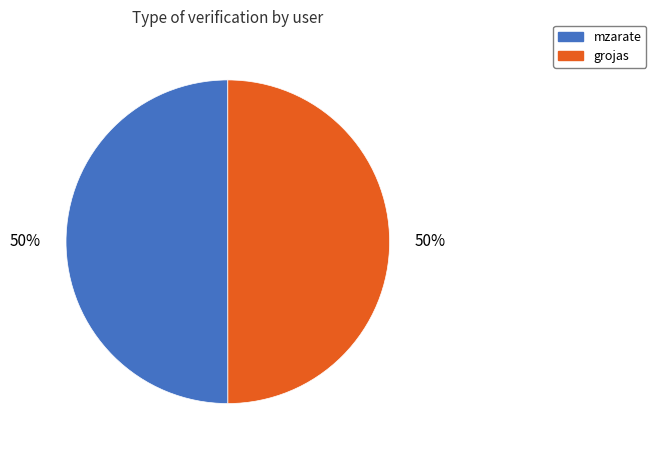

What percentage is the grojas slice, to the nearest percent?

50%